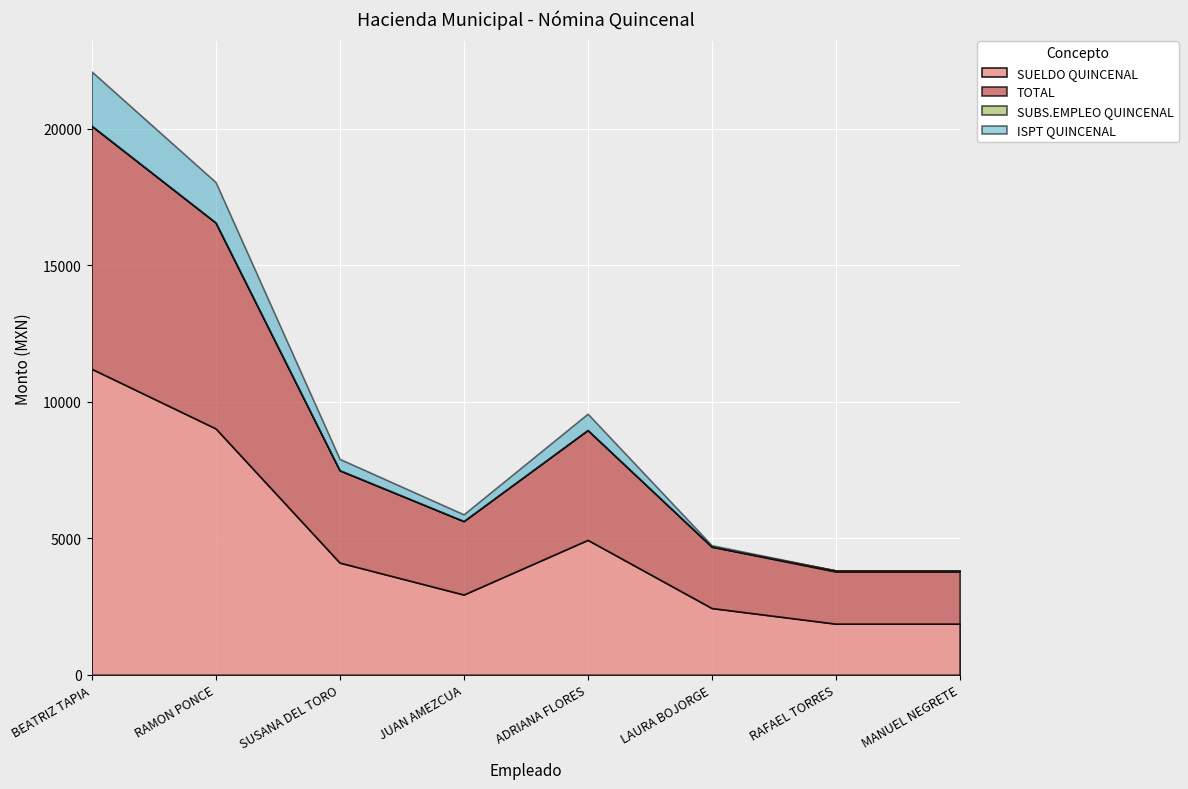

At how many categories does at least one series exceed 8515?

2